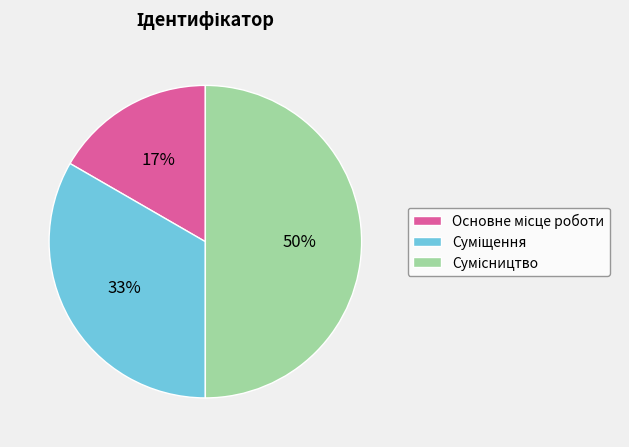

To the nearest percent, what is the difference between the largest and smallest slice percentages?

33%